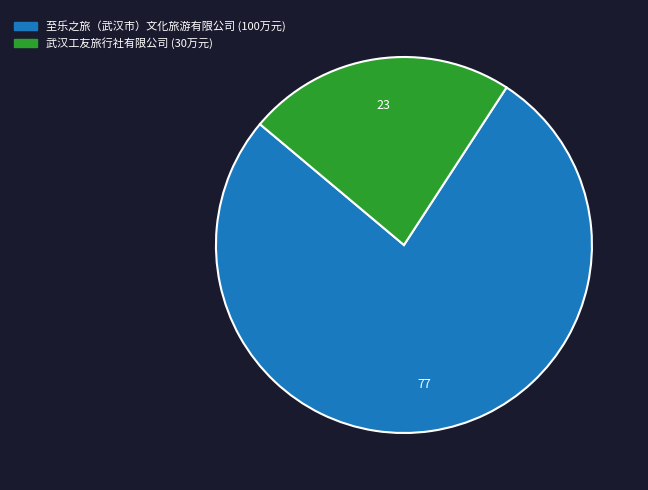

How many slices are in this pie chart?

2